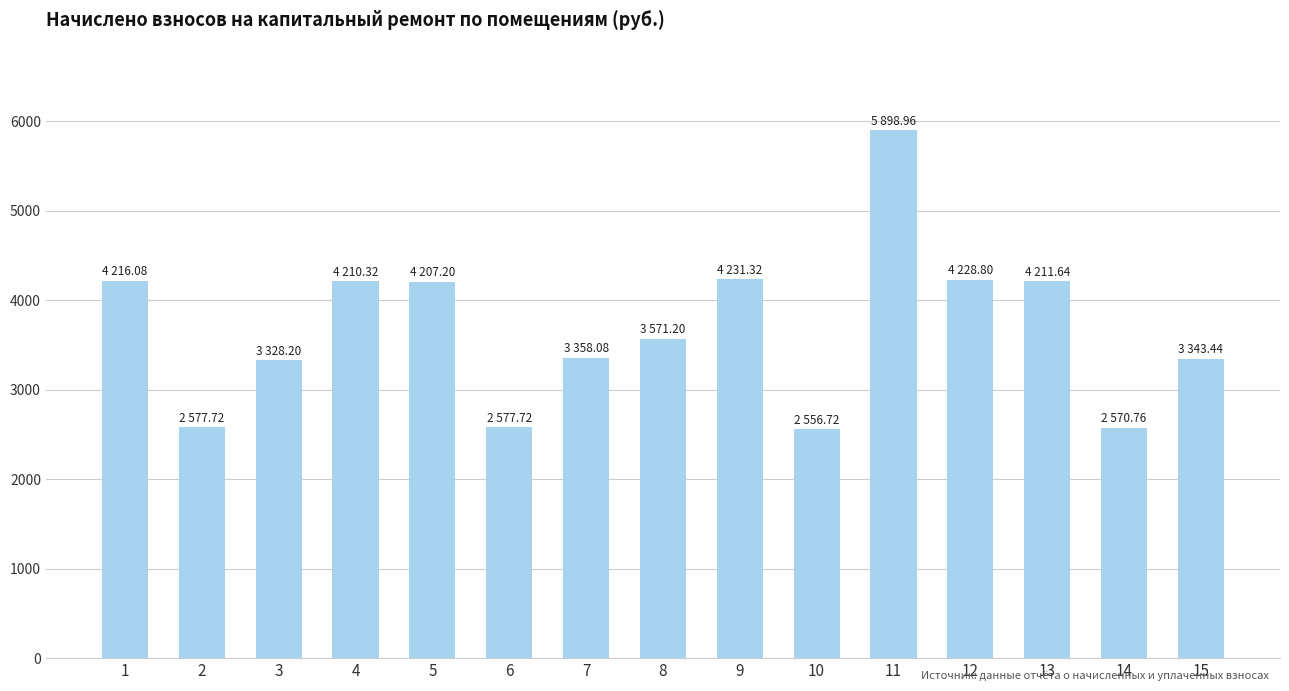

What is the change in value from 1 to 14?

-1645.3